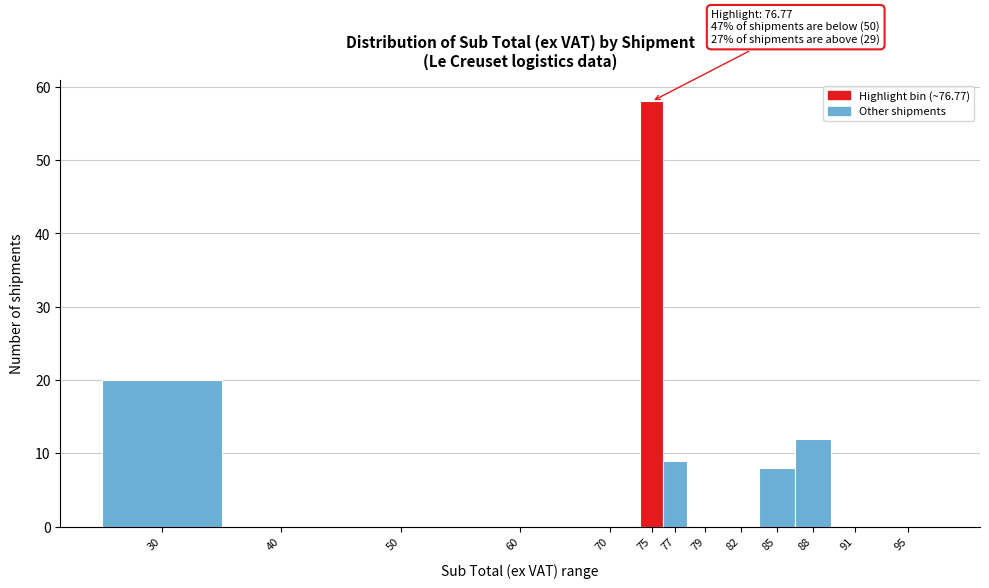

Reading left to right, list all the values displayed in this chart.

30=20	40=0	50=0	60=0	70=0	75=58	77=9	79=0	82=0	85=8	88=12	91=0	95=0